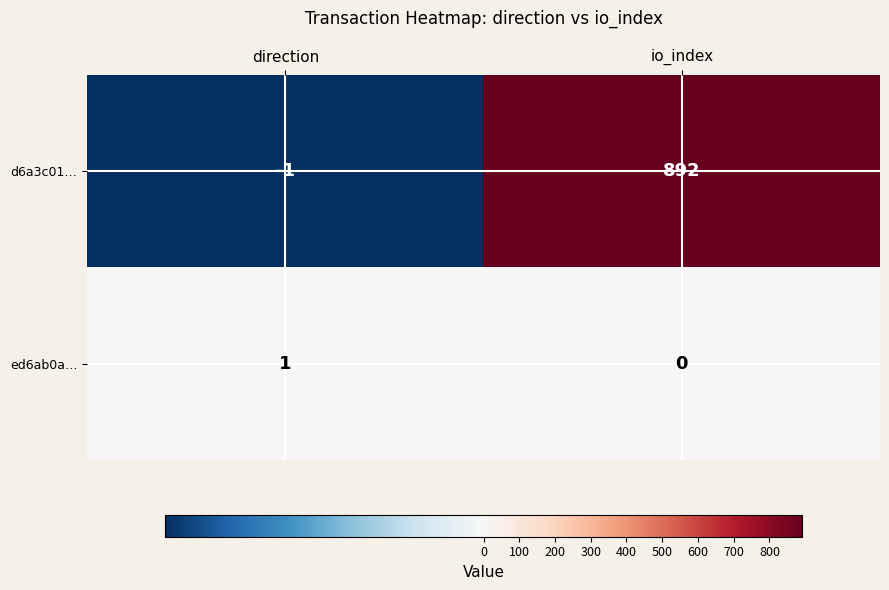

Reading left to right, list all the values displayed in this chart.

d6a3c01…: -1	892
ed6ab0a…: 1	0